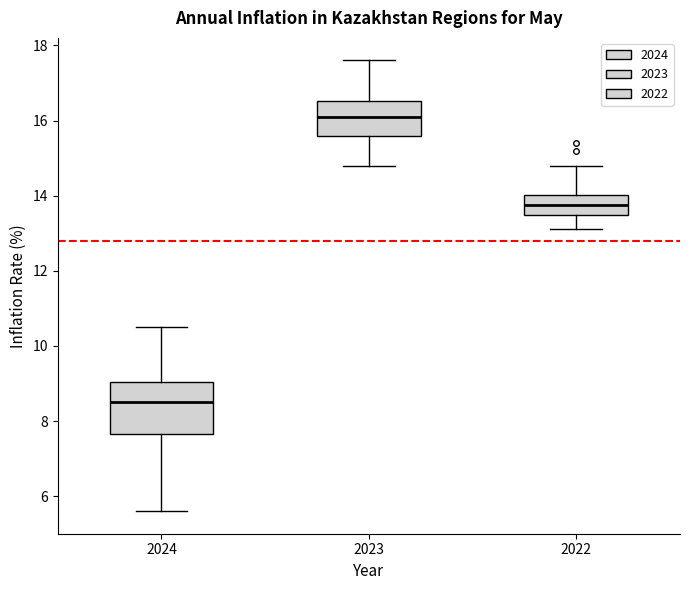

Which box has the lowest median line?

2024